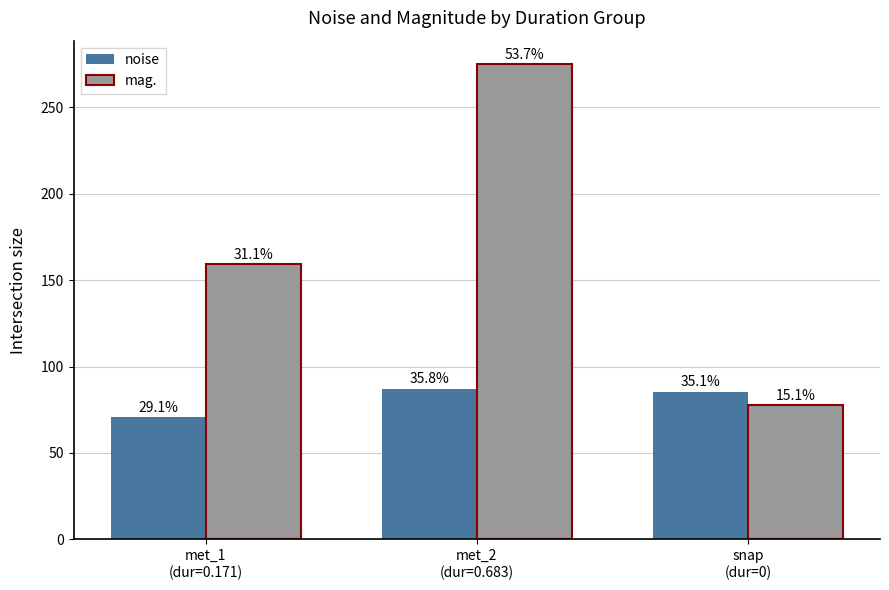

Which series has the widest spread of values?

mag.